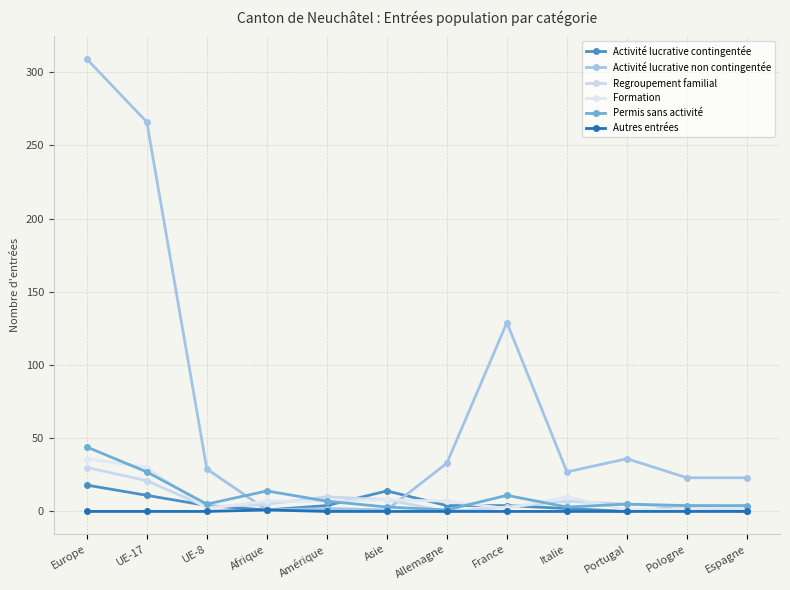

Between Asie and Portugal, which is larger?

Asie